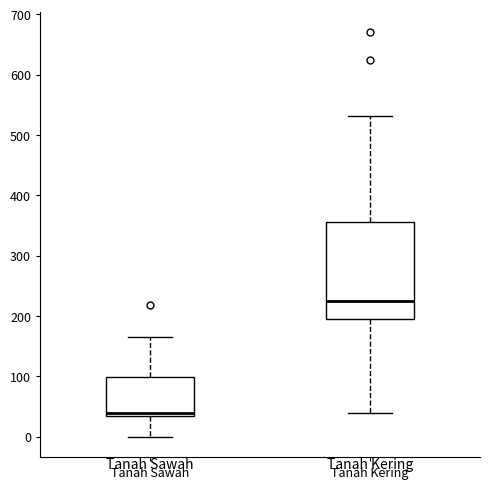

Which box is the tallest, from its lower edge to its upper edge?

Tanah Kering